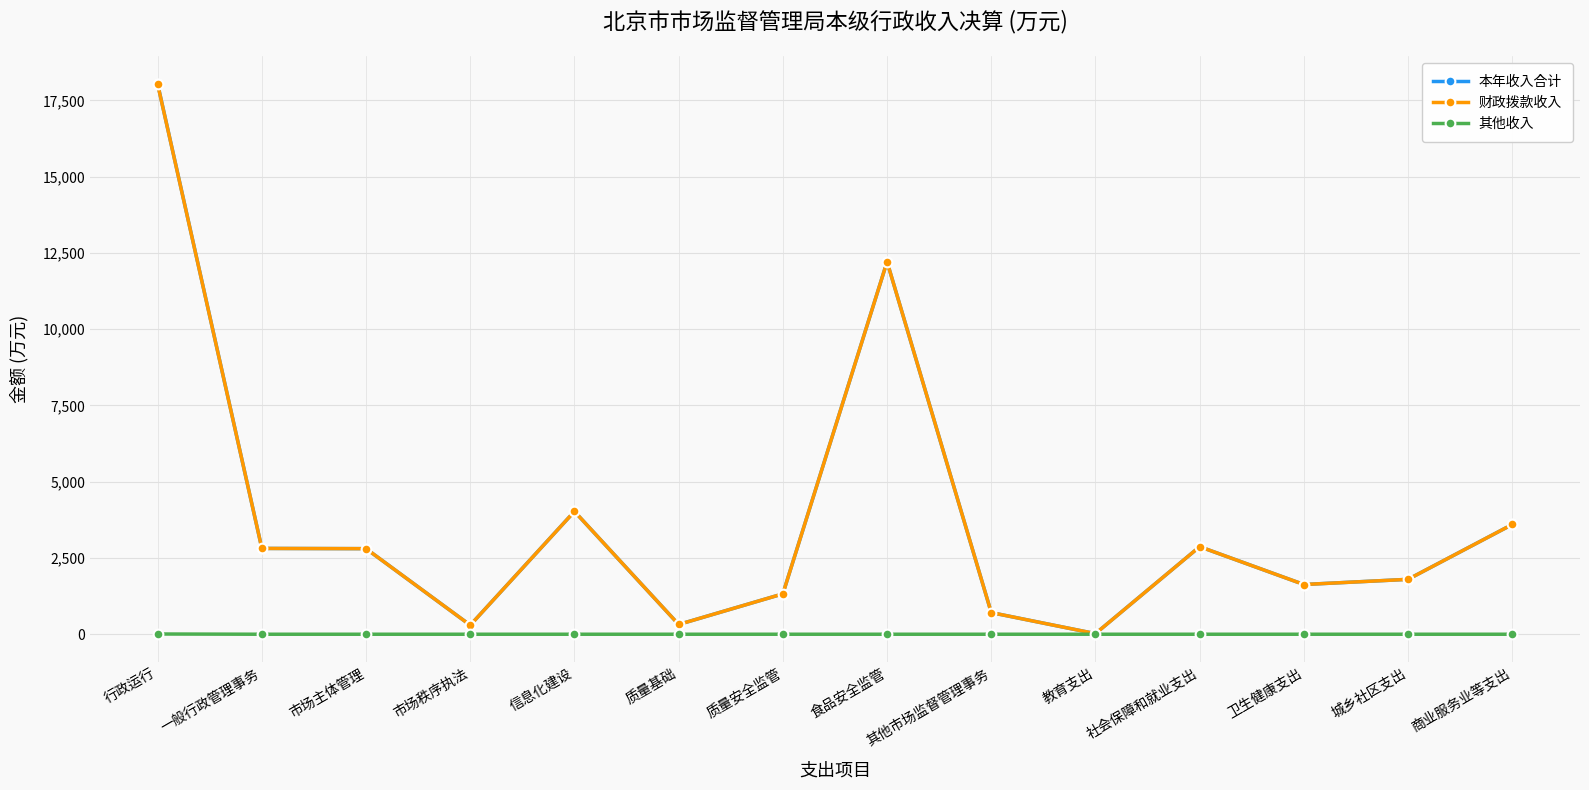

What is the label of the 3rd point from the left?

市场主体管理